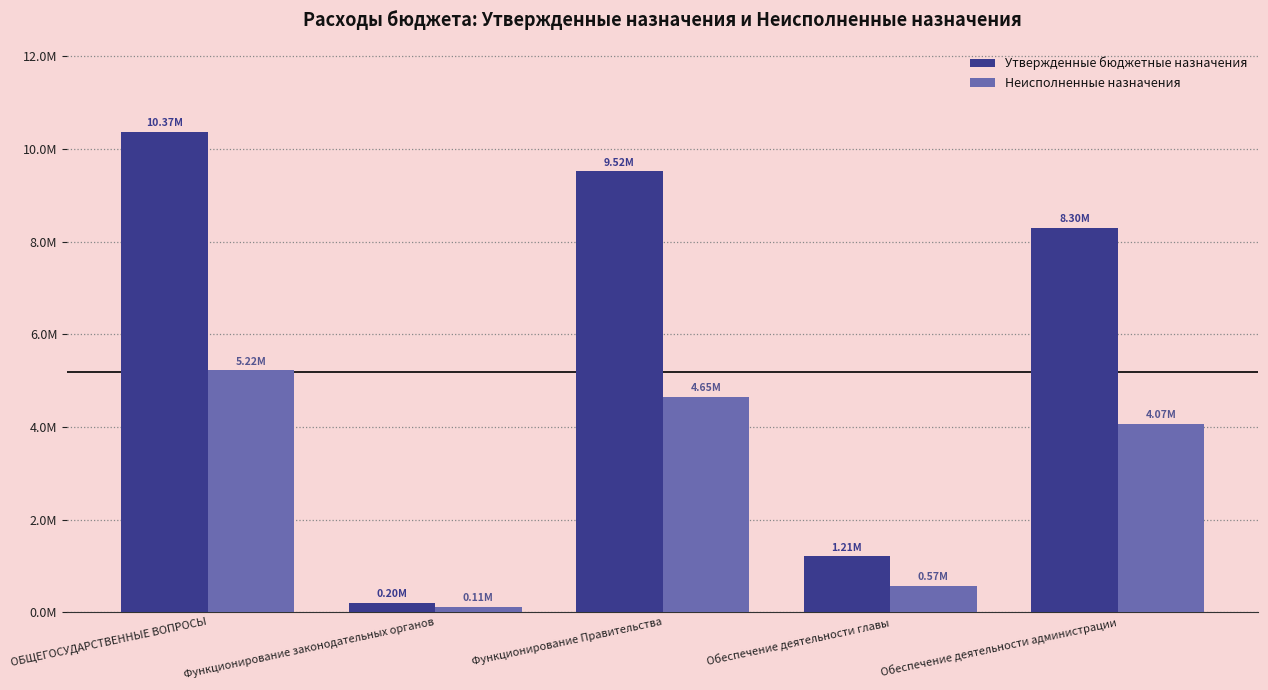

What is the label of the 2nd bar from the right?

Обеспечение деятельности главы